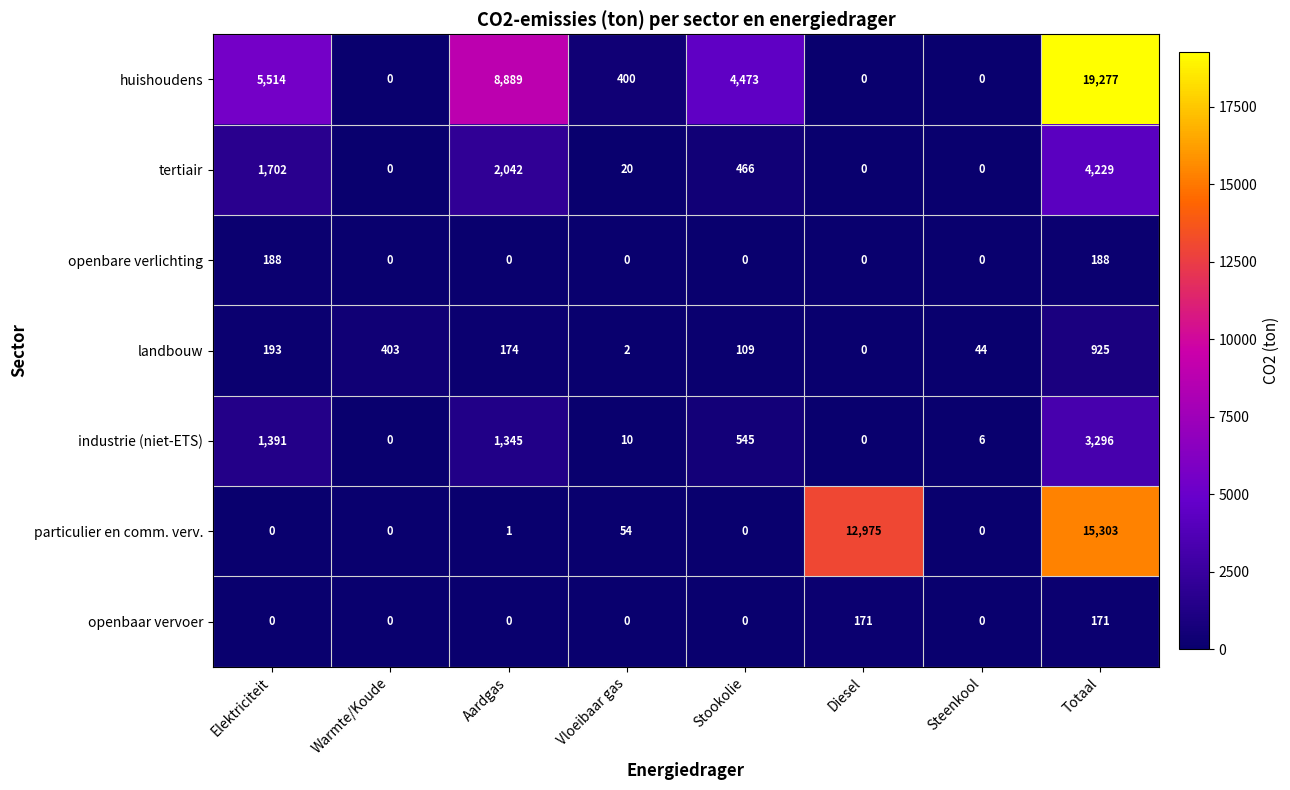

Is the value of huishoudens at Elektriciteit greater than the value of particulier en comm. verv. at Vloeibaar gas?

Yes